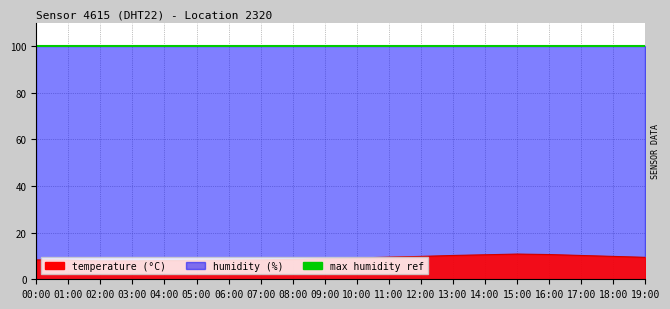

Which label corresponds to the largest value in the chart?

15:00